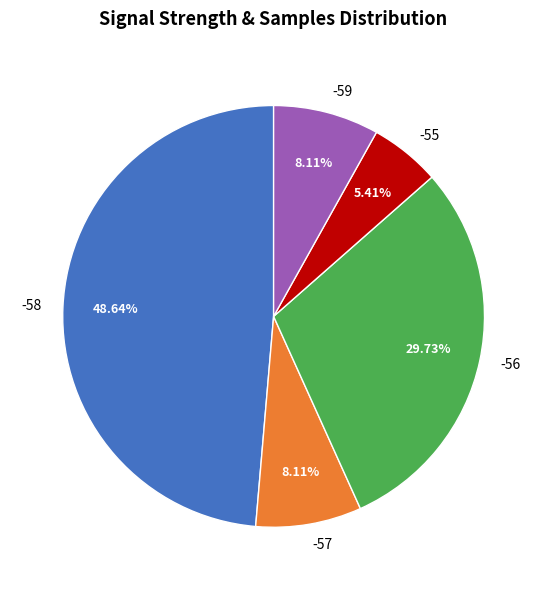

How much of the chart is everything except -59?

91.9%